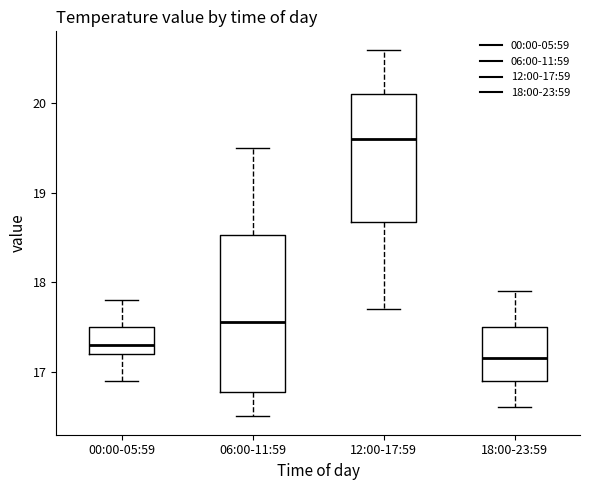

Where does the median line of the box for 12:00-17:59 sit on the y-axis? The values are not printed on the chart, so give them approximately, as read against the axis.

19.6